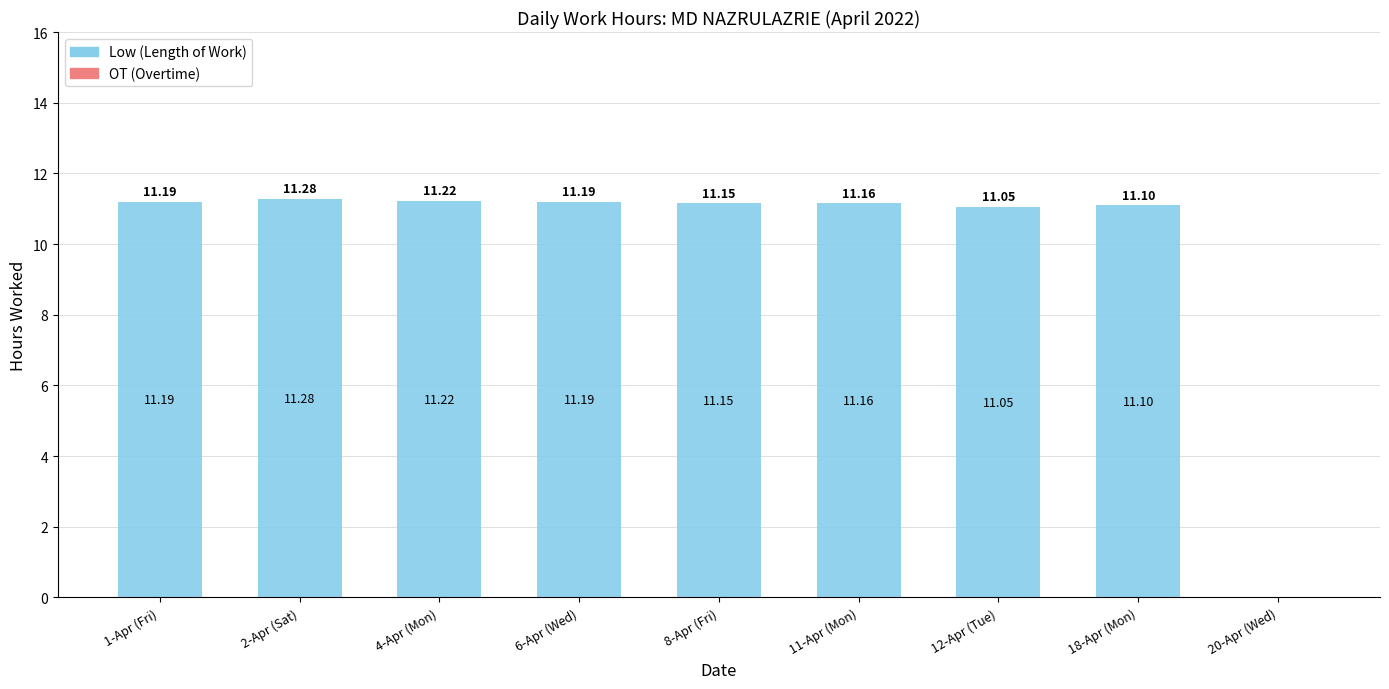

Between 6-Apr (Wed) and 2-Apr (Sat), which is larger?

2-Apr (Sat)